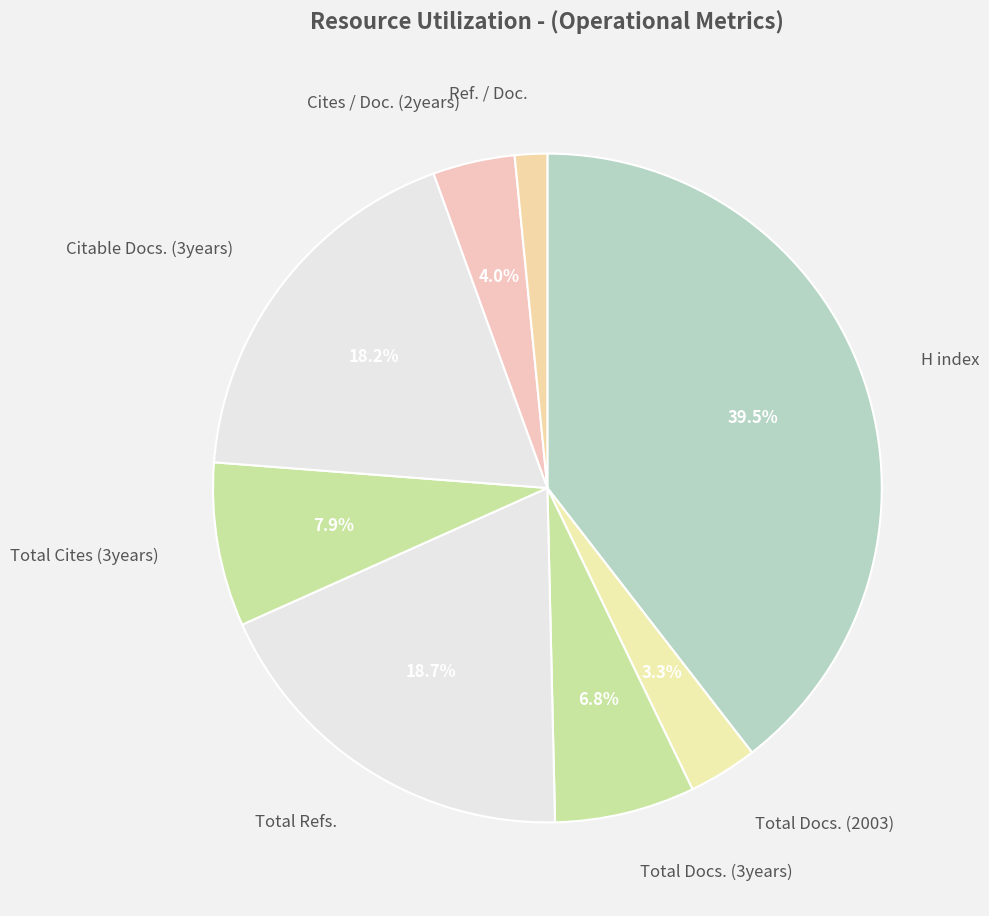

How many slices are in this pie chart?

8